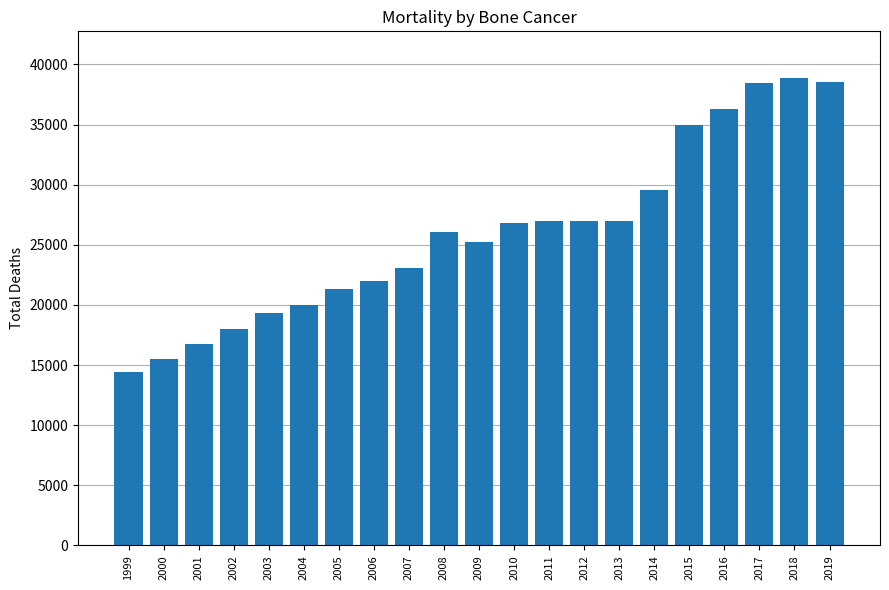

What is the greatest value displayed?

38870.7